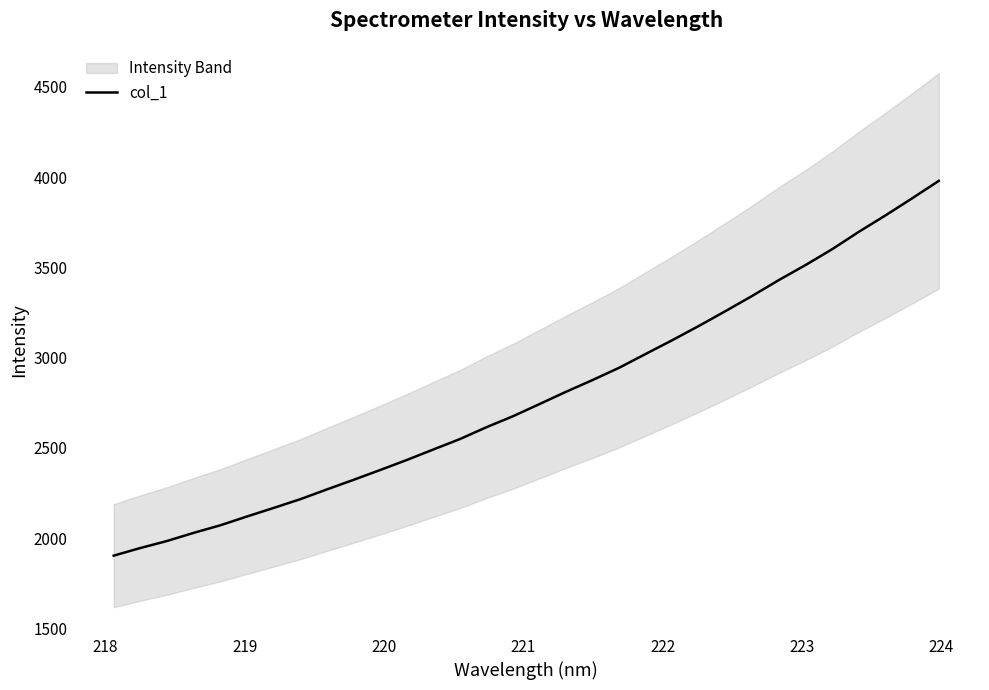

Reading left to right, list all the values displayed in this chart.

1903.5	1945.8	1984.7	2029.6	2071.6	2120.2	2167.6	2216.0	2270.2	2323.2	2377.7	2433.2	2491.5	2549.4	2615.2	2676.2	2743.9	2812.2	2877.4	2945.6	3022.3	3098.7	3177.7	3259.8	3343.7	3431.2	3514.2	3601.9	3698.0	3788.6	3882.9	3979.4